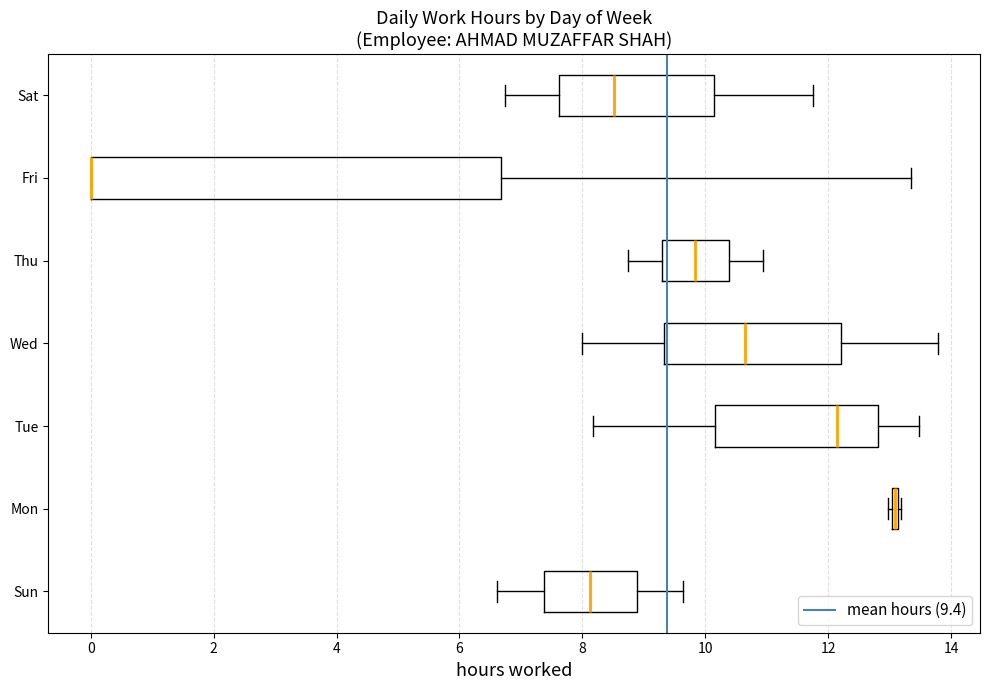

Which box is the widest, from its left edge to its right edge?

Fri